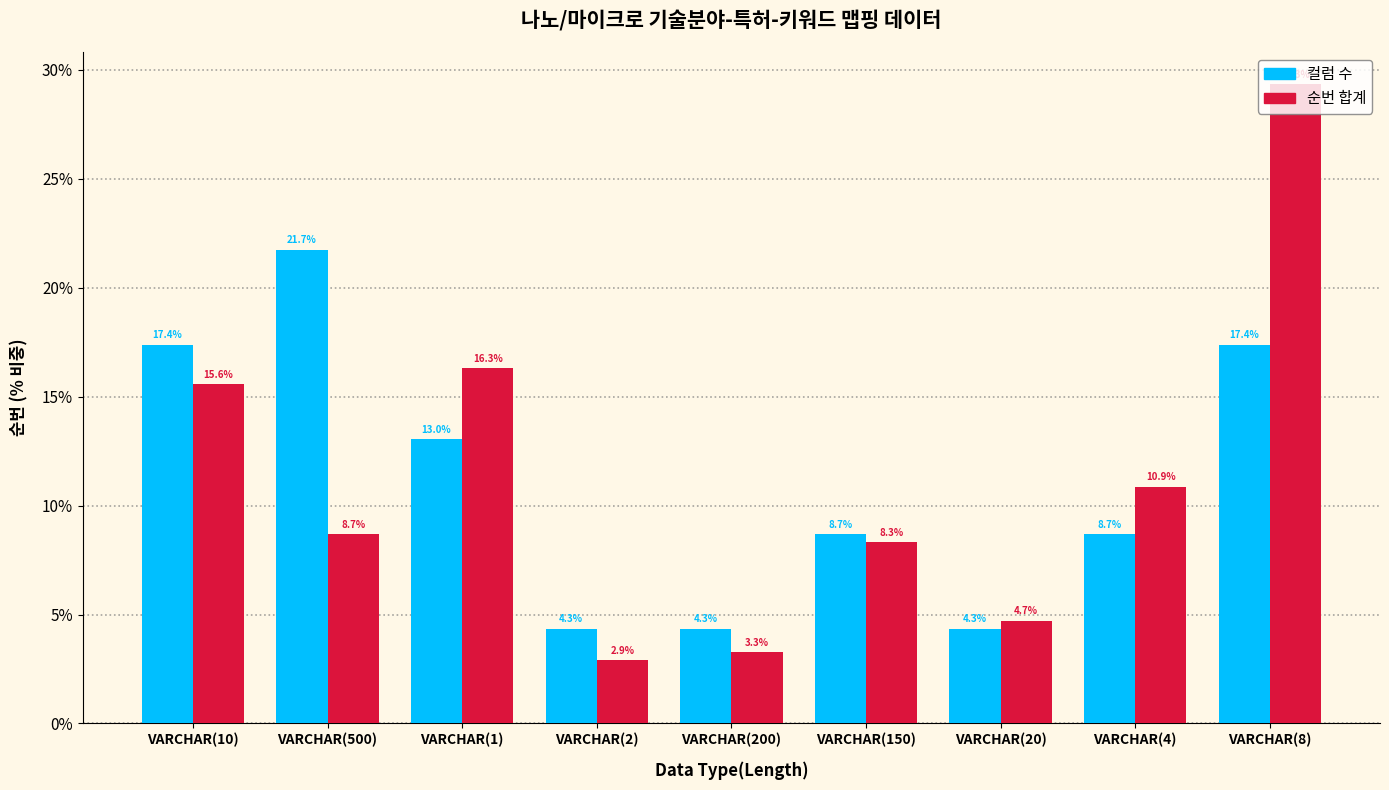

Reading left to right, list all the values displayed in this chart.

컬럼 수: 17.4	21.7	13.0	4.3	4.3	8.7	4.3	8.7	17.4
순번 합계: 15.6	8.7	16.3	2.9	3.3	8.3	4.7	10.9	29.3